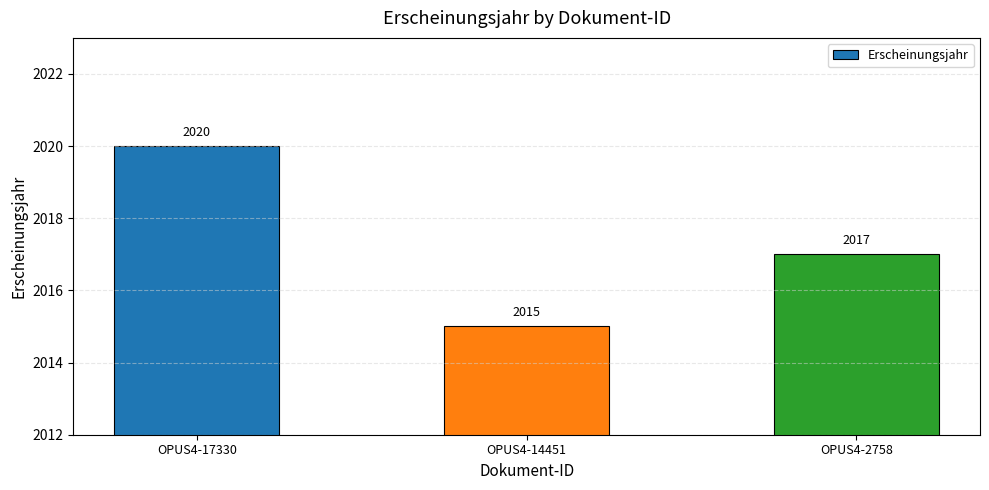

What value does the data have at OPUS4-17330?

2020